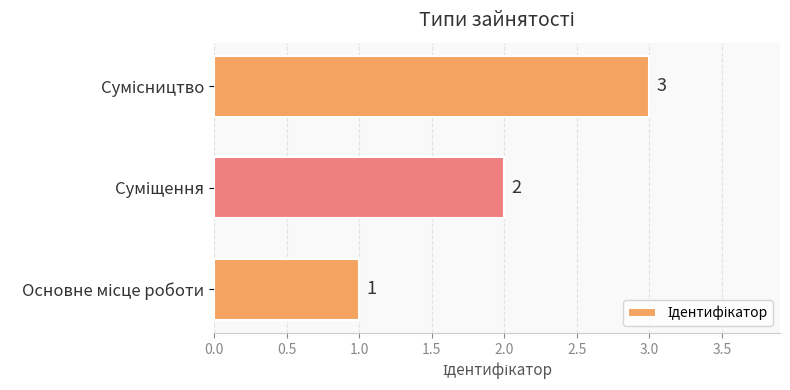

Count the values in the range 1 to 3.

3